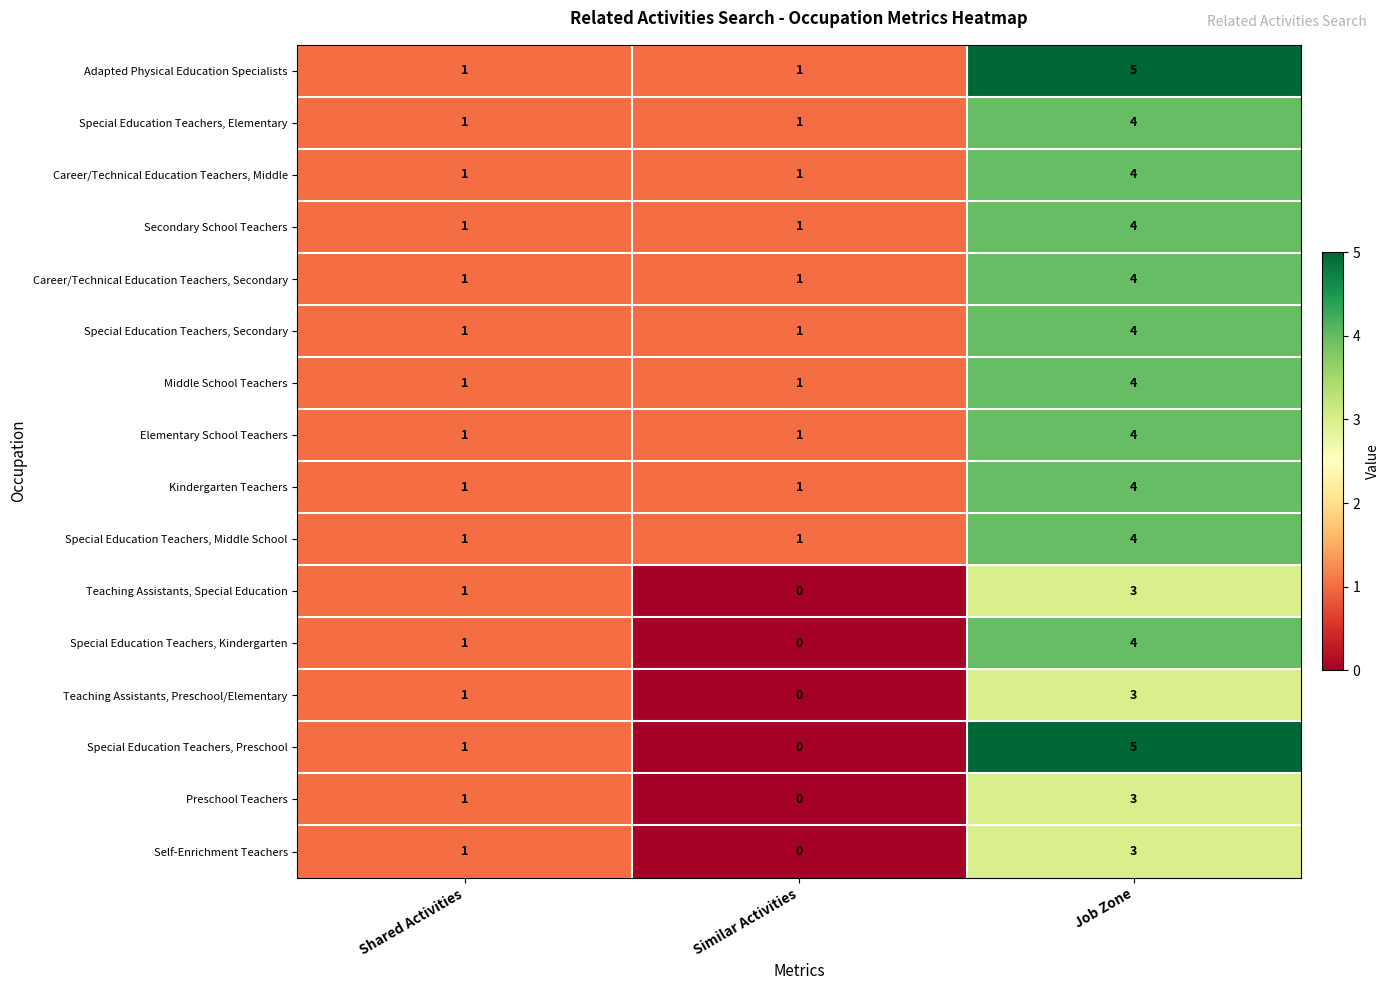

How many Special Education Teachers, Kindergarten values are between 0 and 4?

3